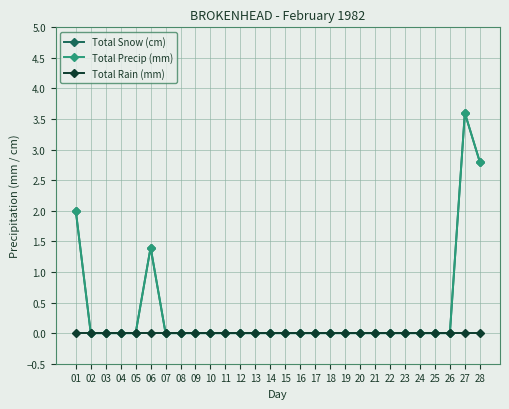

What are all the series names shown in the legend?

Total Snow (cm), Total Precip (mm), Total Rain (mm)